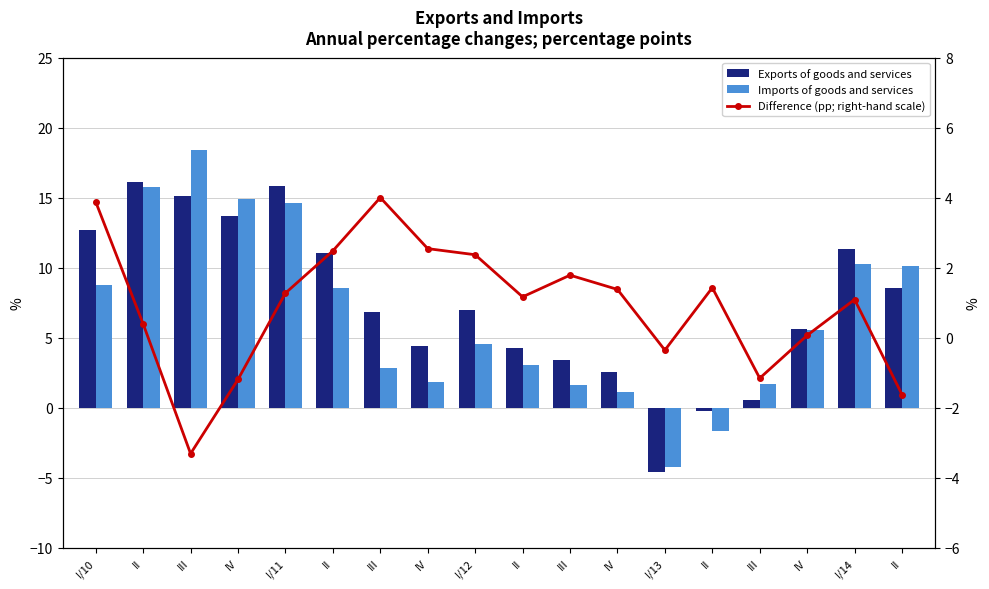

How many data points in Exports of goods and services are less than 6?

8